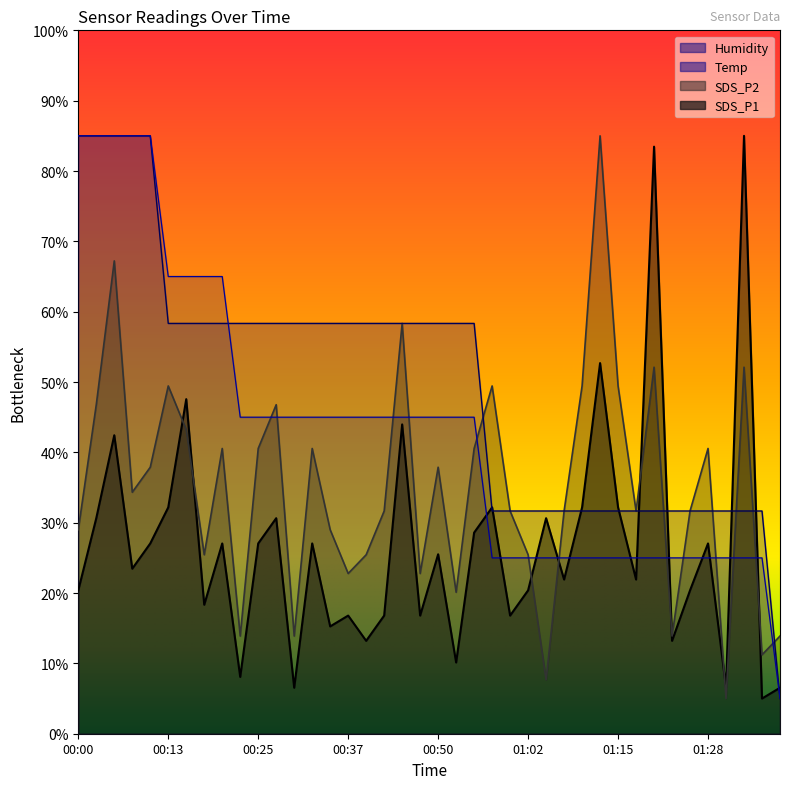

What is the sum of the Temp values at 01:23 and 01:12?

63.3